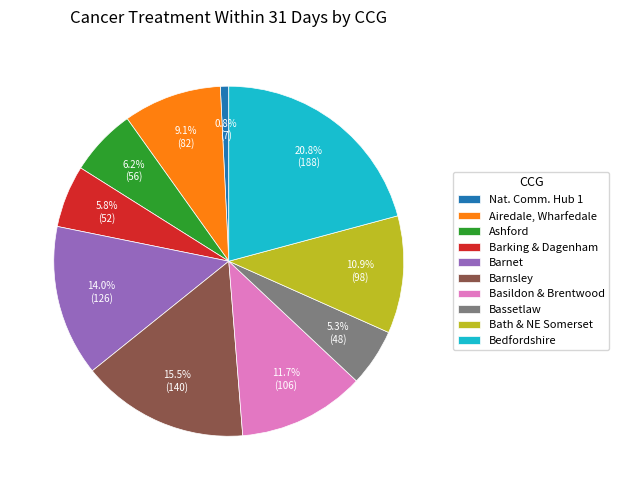

Is there a majority slice in this chart?

No